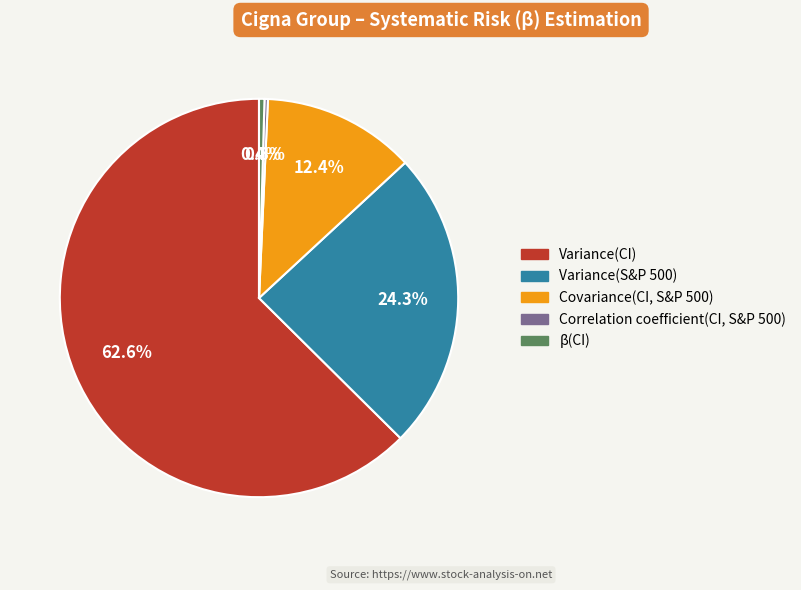

Combined, do Covariance(CI, S&P 500) and β(CI) account for over 50%?

No